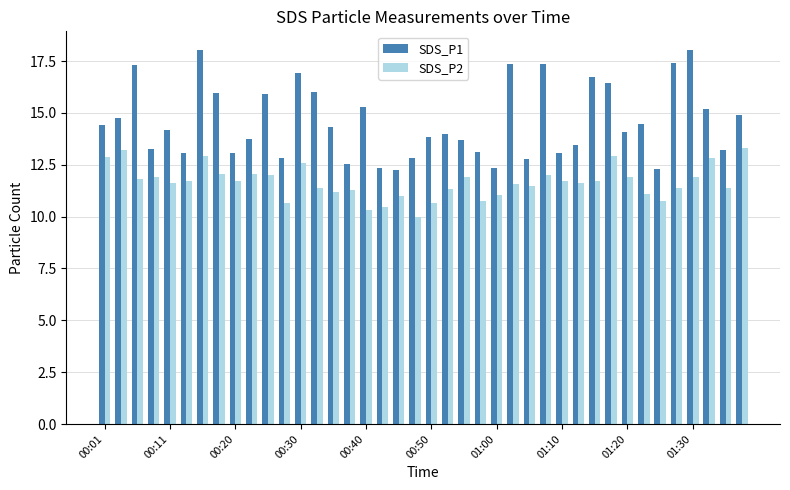

Count the number of data series in this chart.

2